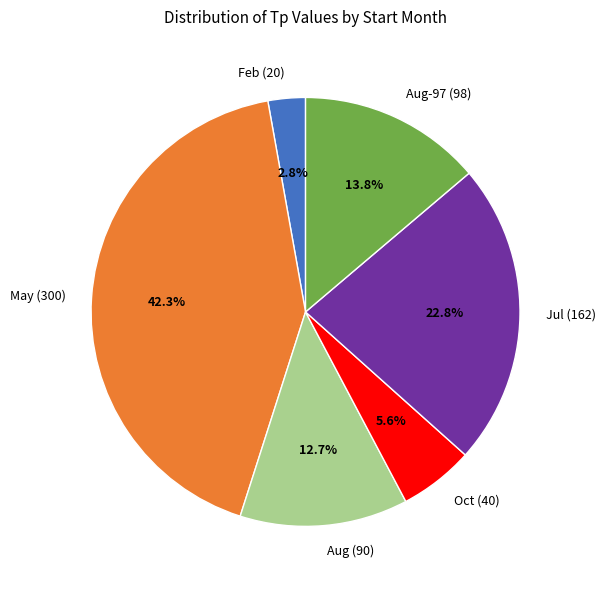

What is the largest slice in the pie chart?

May (300)